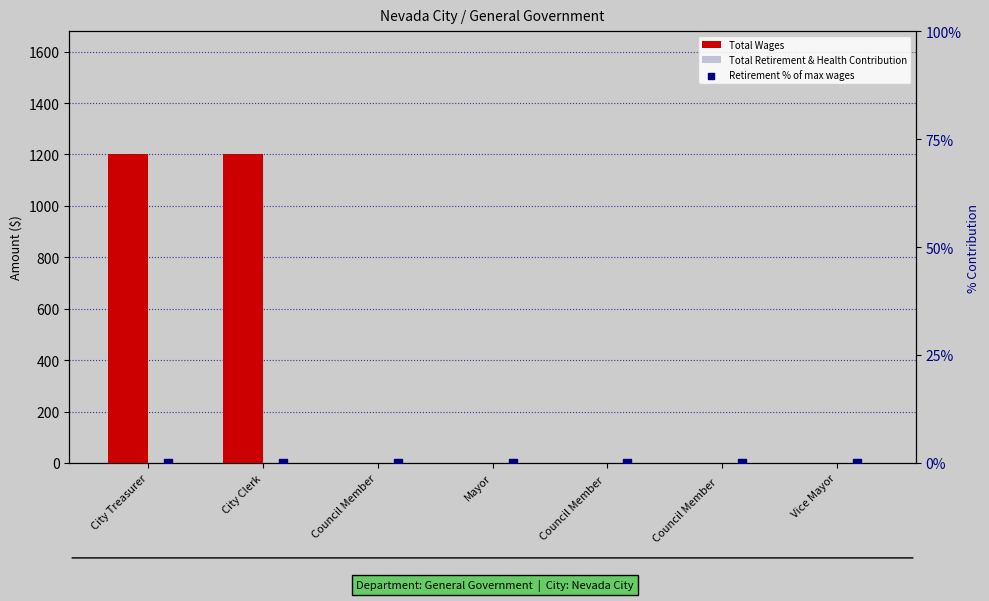

At how many categories does at least one series exceed 236?

2